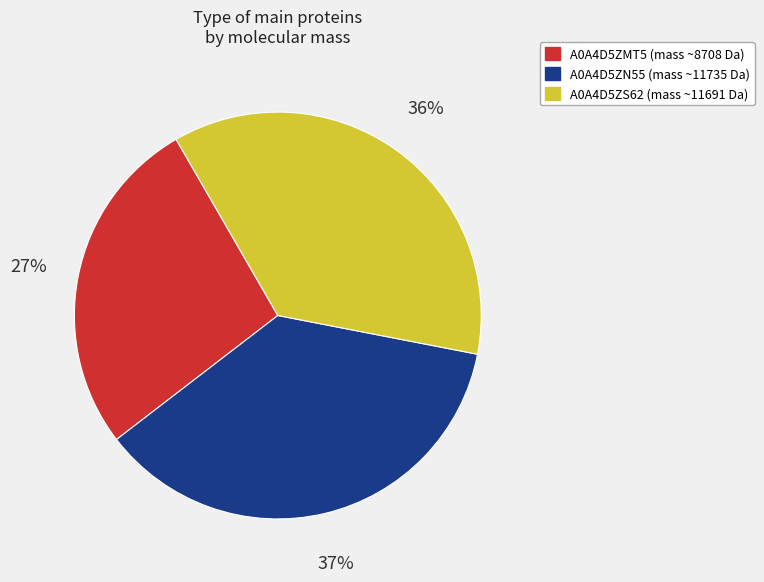

To the nearest percent, what percentage of the pie is A0A4D5ZMT5?

27%